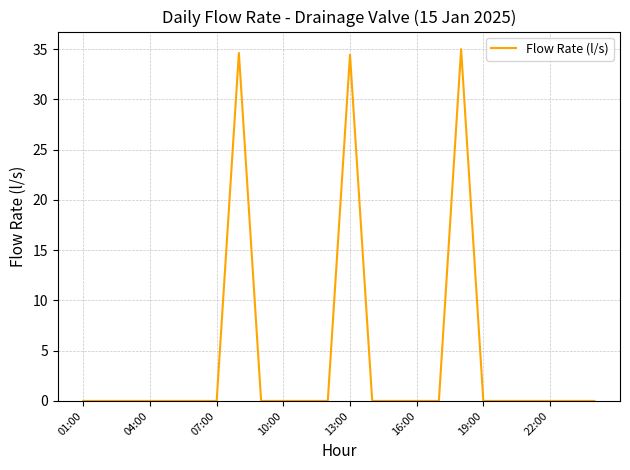

What is the greatest value displayed?

35.0